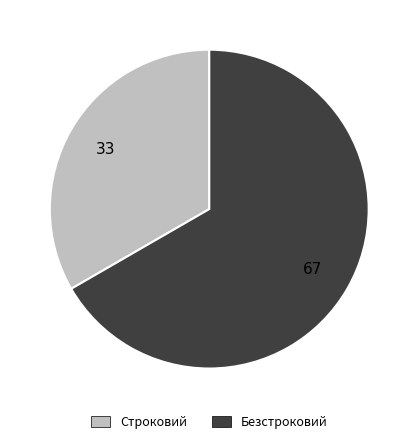

Between Безстроковий and Строковий, which is larger?

Безстроковий